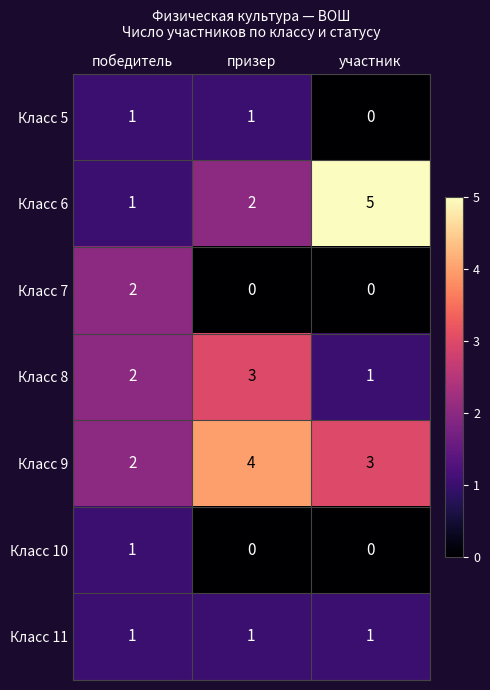

Which series has the largest range (max minus min)?

Класс 6